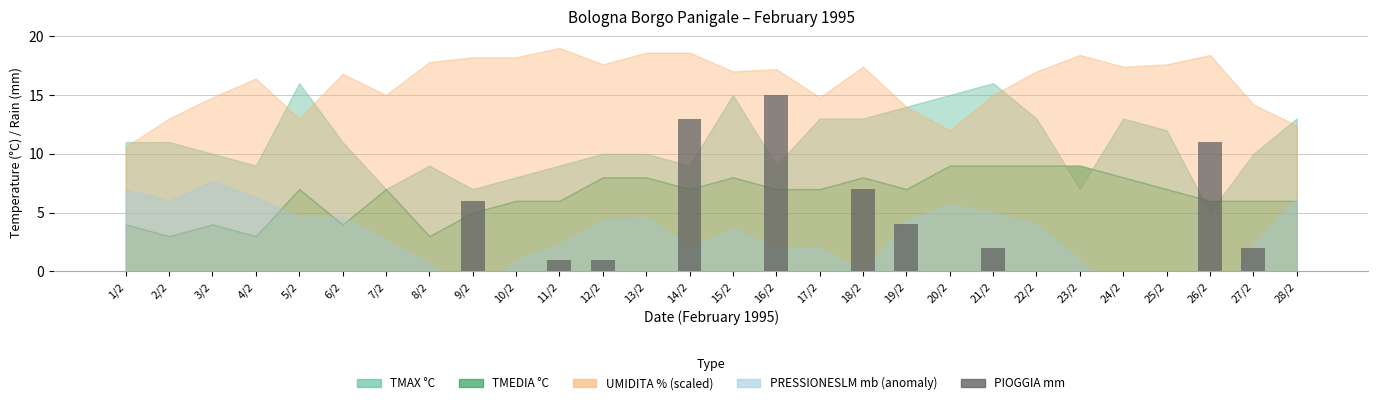

Which has a higher value, 11/2 or 15/2?

11/2